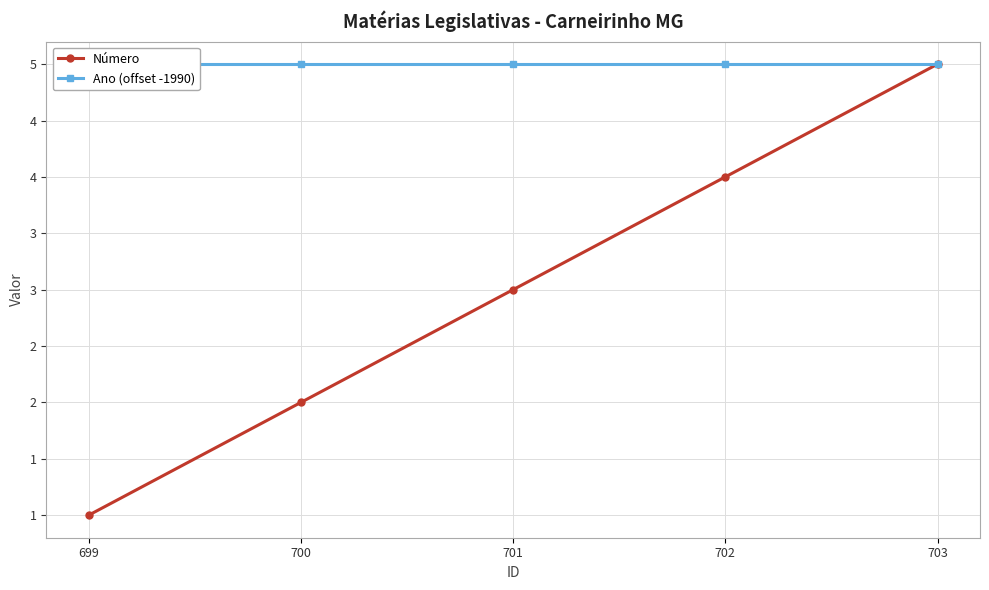

Reading left to right, what are all the values shown in this chart?

Número: 1	2	3	4	5
Ano (offset -1990): 5	5	5	5	5